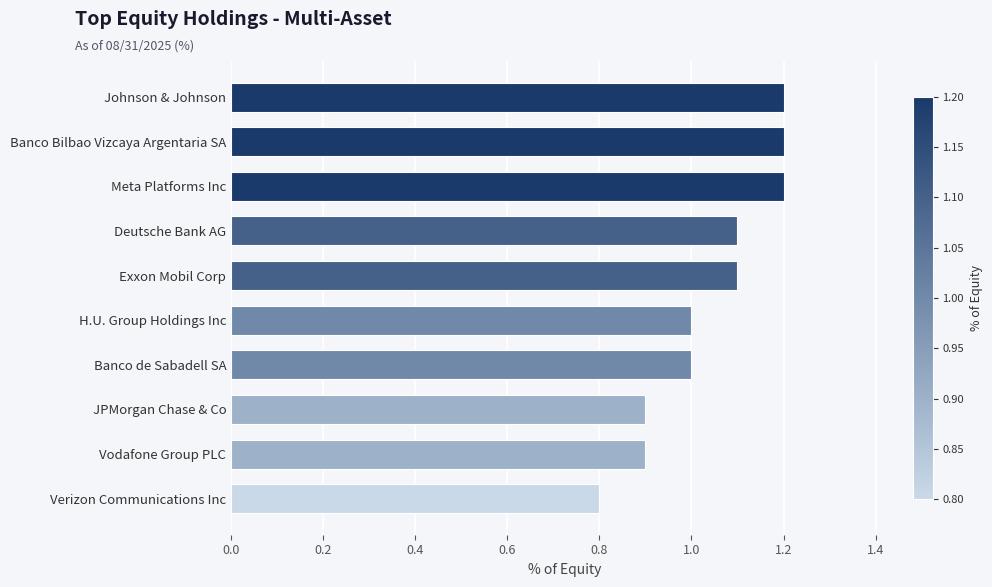

What value does the data have at Exxon Mobil Corp?

1.1